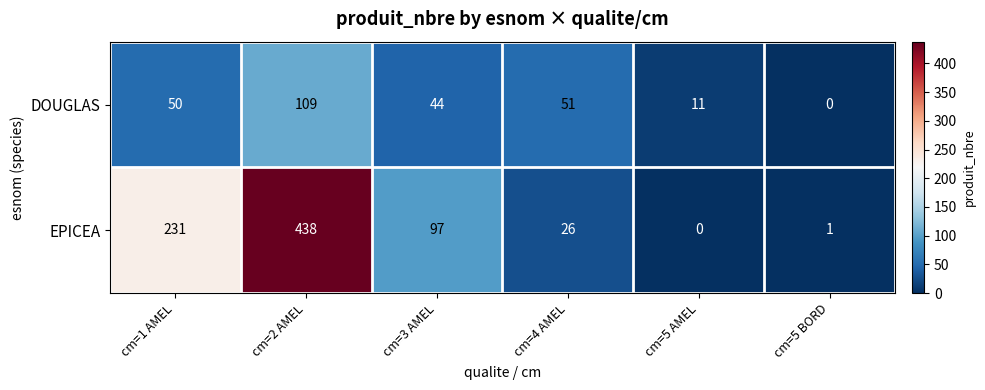

Reading left to right, list all the values displayed in this chart.

DOUGLAS: cm=1 AMEL=50	cm=2 AMEL=109	cm=3 AMEL=44	cm=4 AMEL=51	cm=5 AMEL=11	cm=5 BORD=0
EPICEA: cm=1 AMEL=231	cm=2 AMEL=438	cm=3 AMEL=97	cm=4 AMEL=26	cm=5 AMEL=0	cm=5 BORD=1